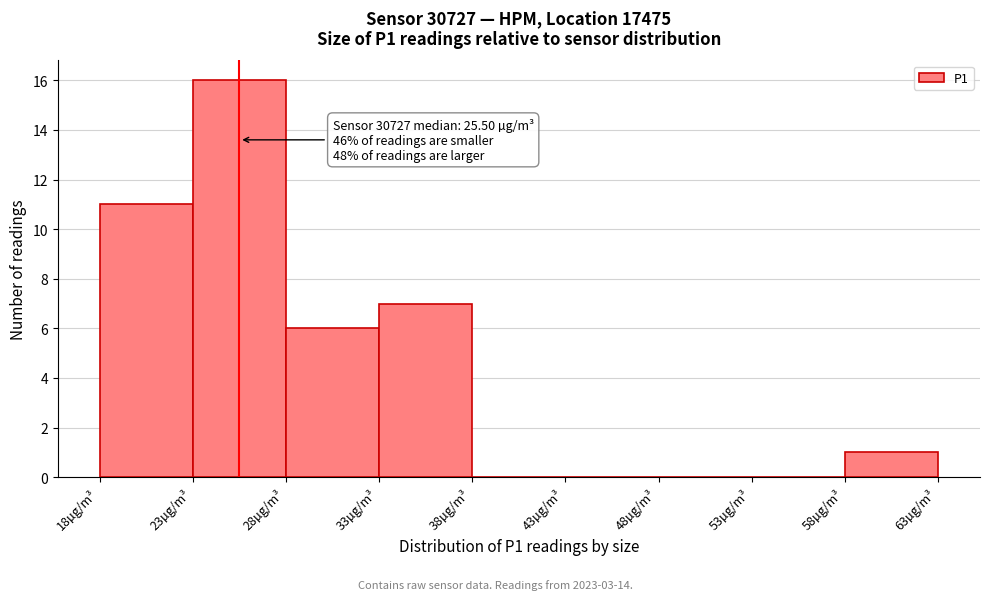

Which range on the x-axis has the tallest bar?

23 to 28